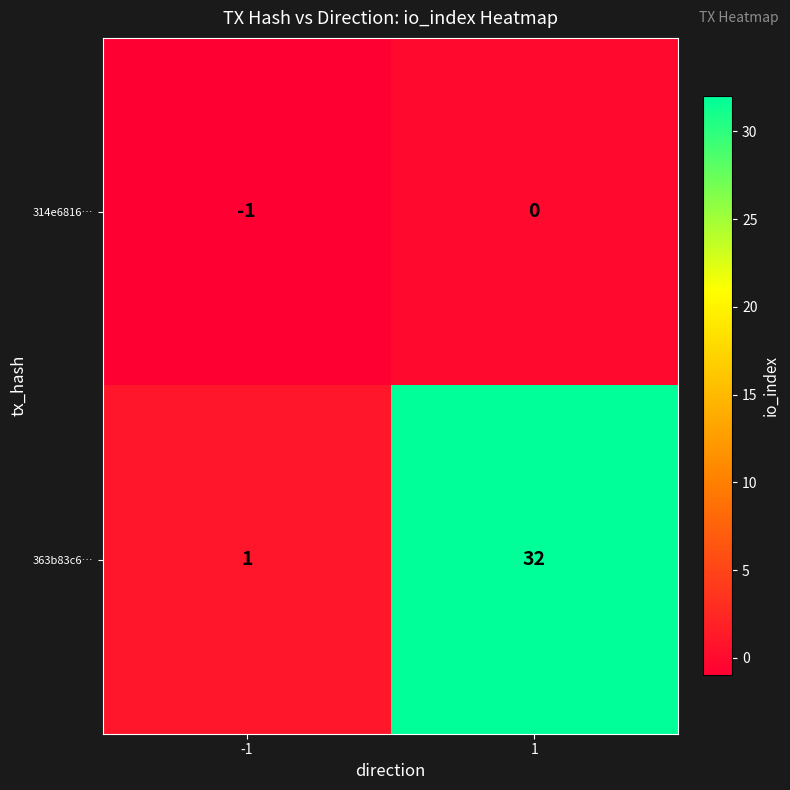

Which series has the largest total across all categories?

363b83c6…